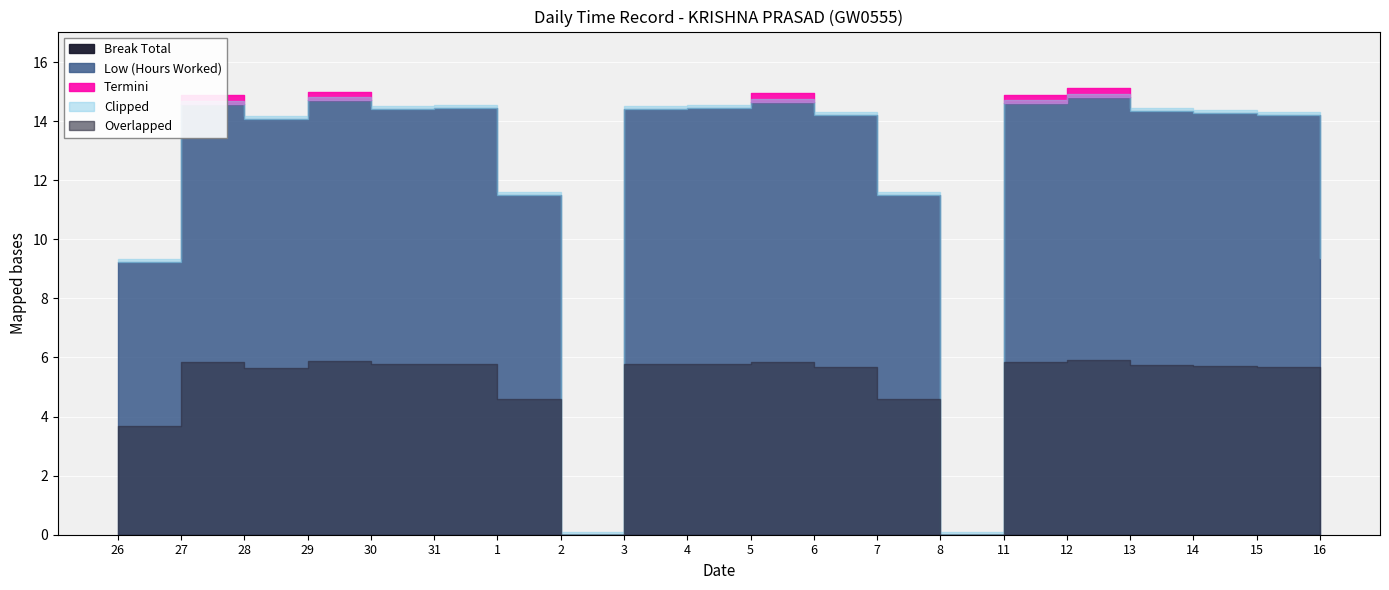

True or false: Low (Hours Worked) and Break Total cross at least once.

False